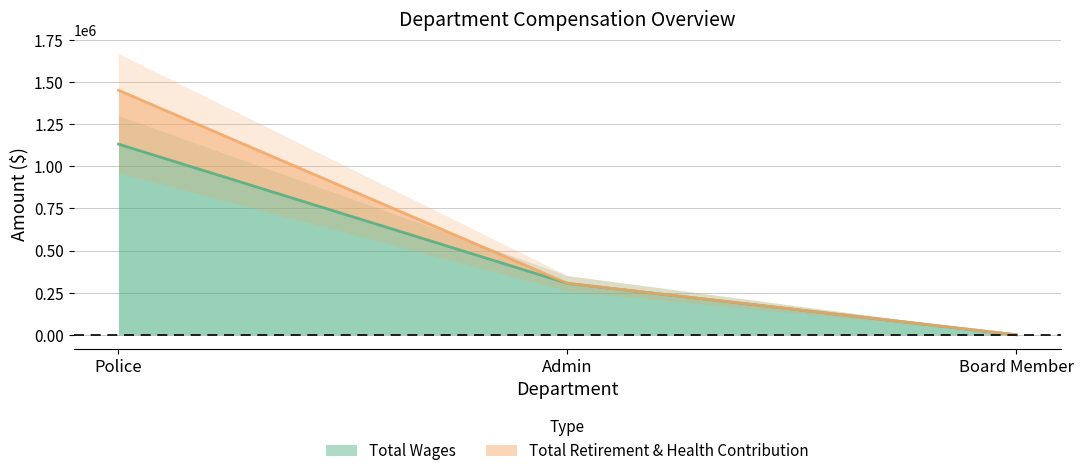

Count the number of values greater than 305215.

1